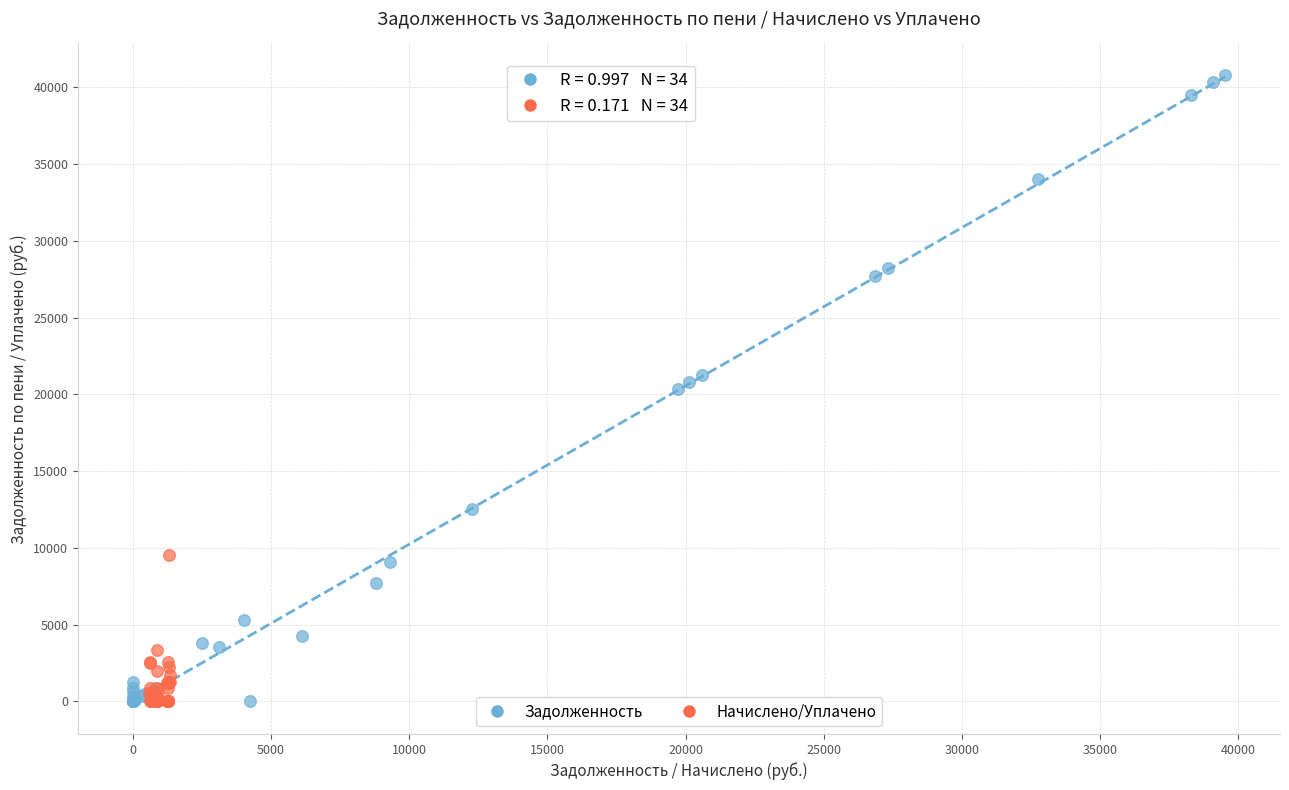

What are all the series names shown in the legend?

Задолженность, Начислено/Уплачено